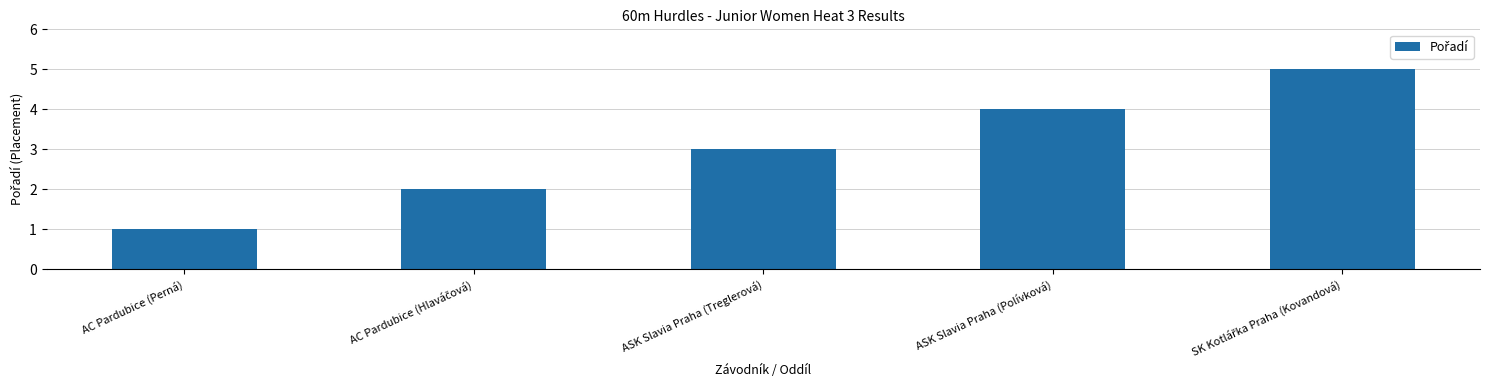

What is the minimum value shown in the chart?

1